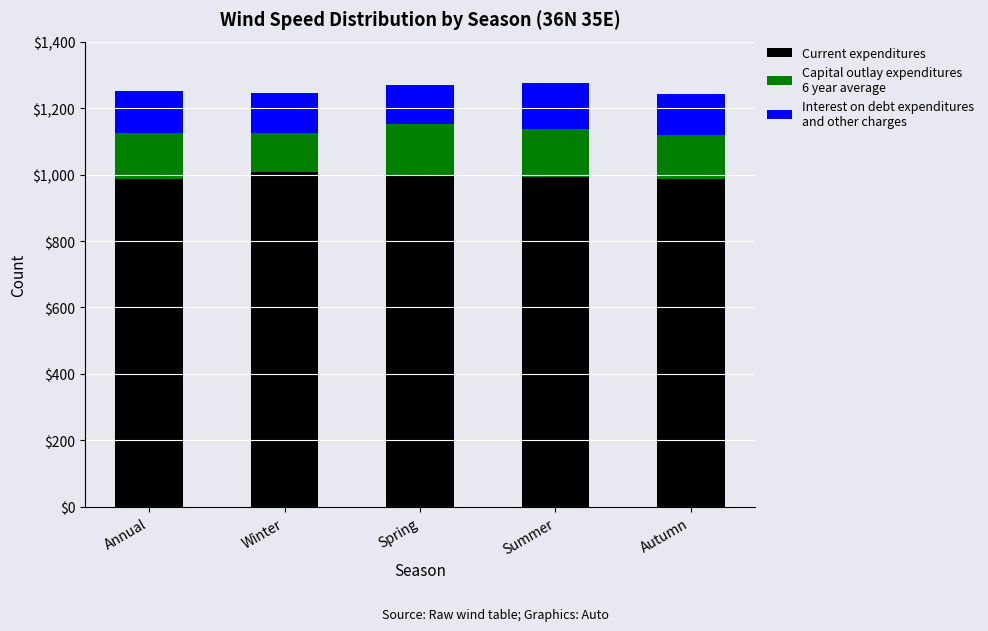

What is the total value across all series at Annual?

1250